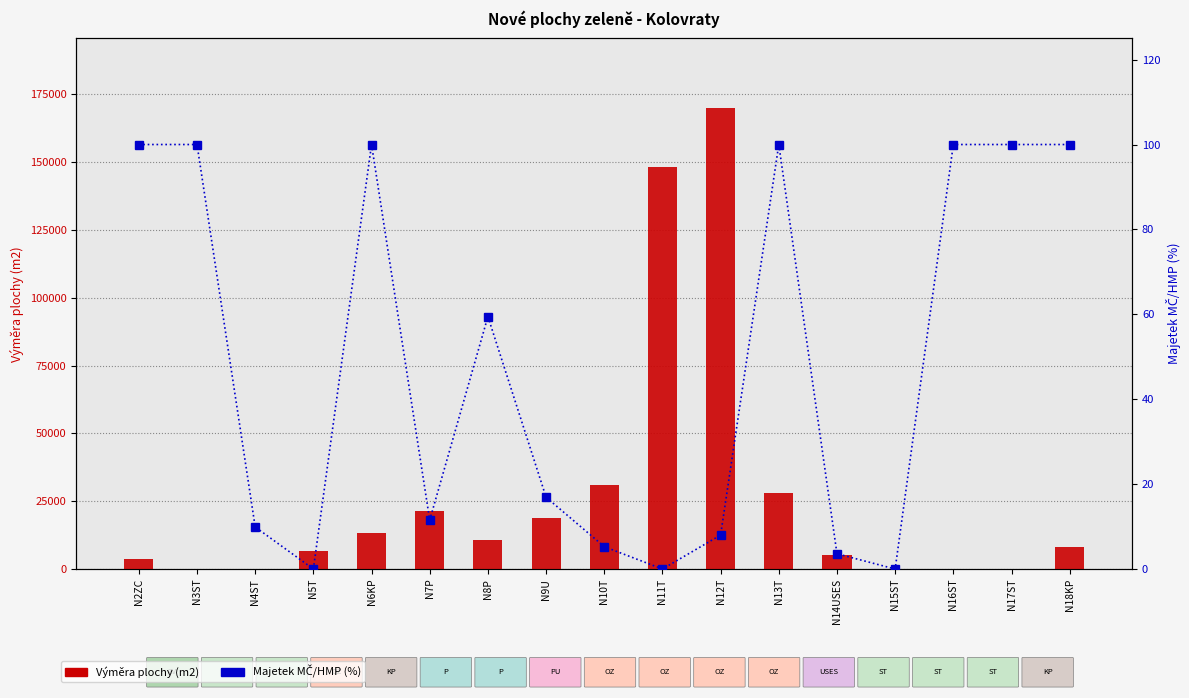

At which label does Majetek MČ/HMP (%) first exceed 16?

N2ZC